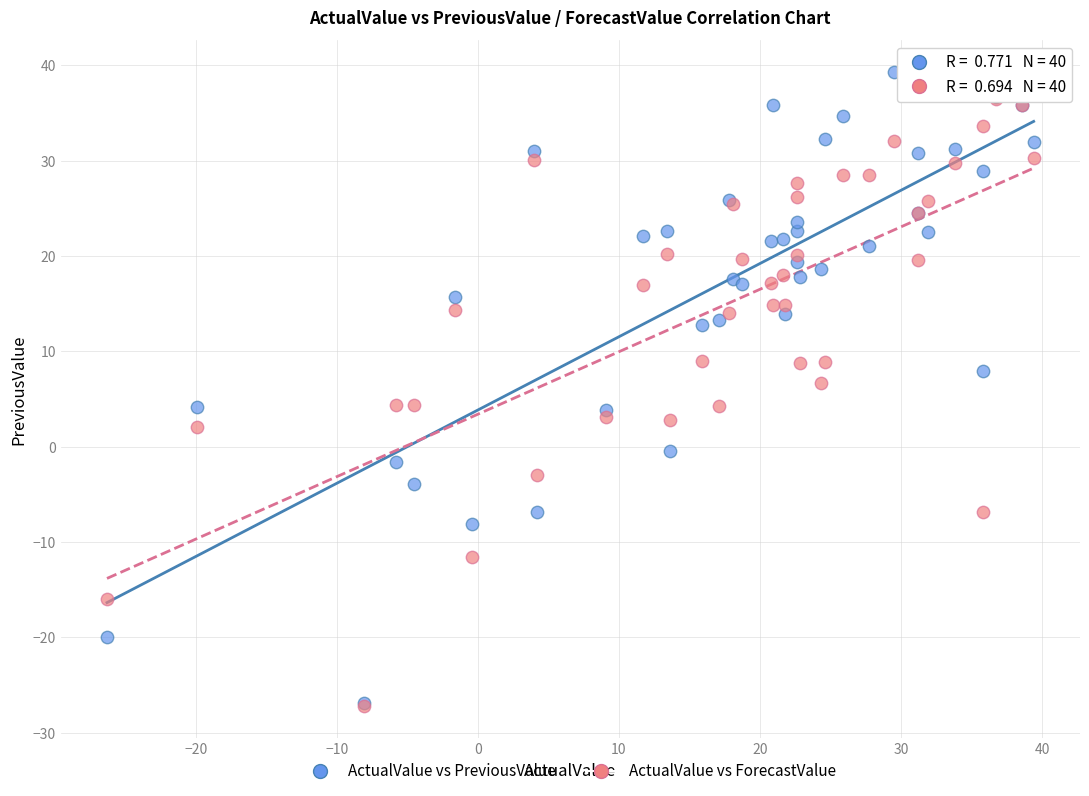

Which series has the largest Y range (max minus min)?

ActualValue vs PreviousValue